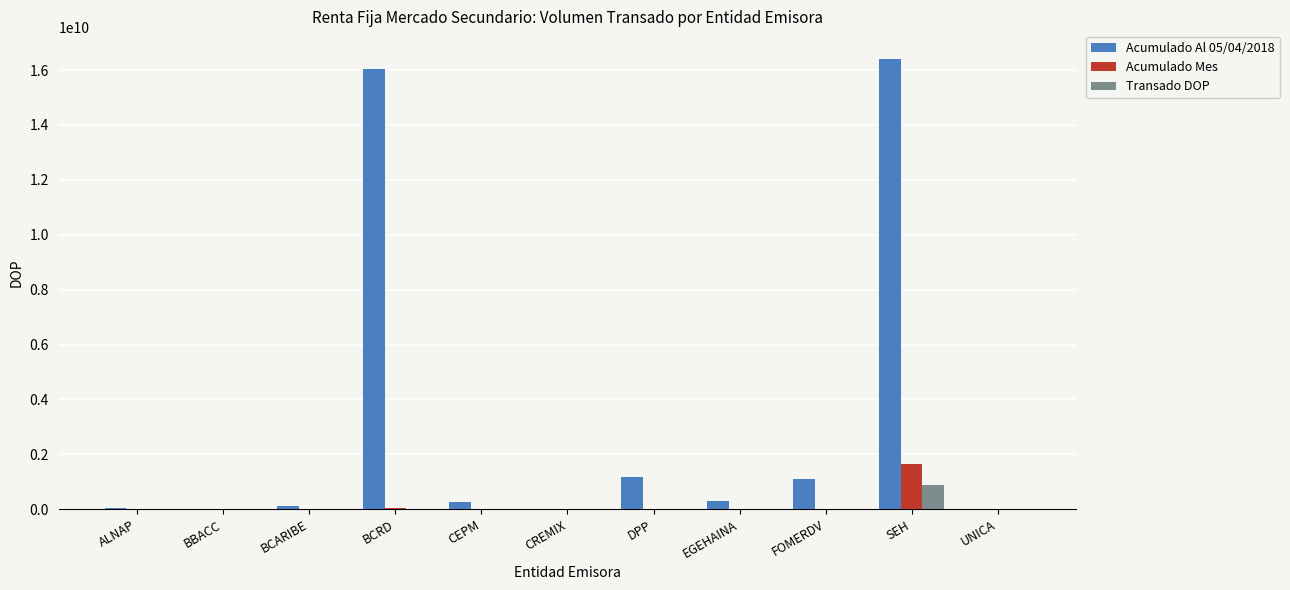

Which category has the highest value in the Acumulado Mes series?

SEH